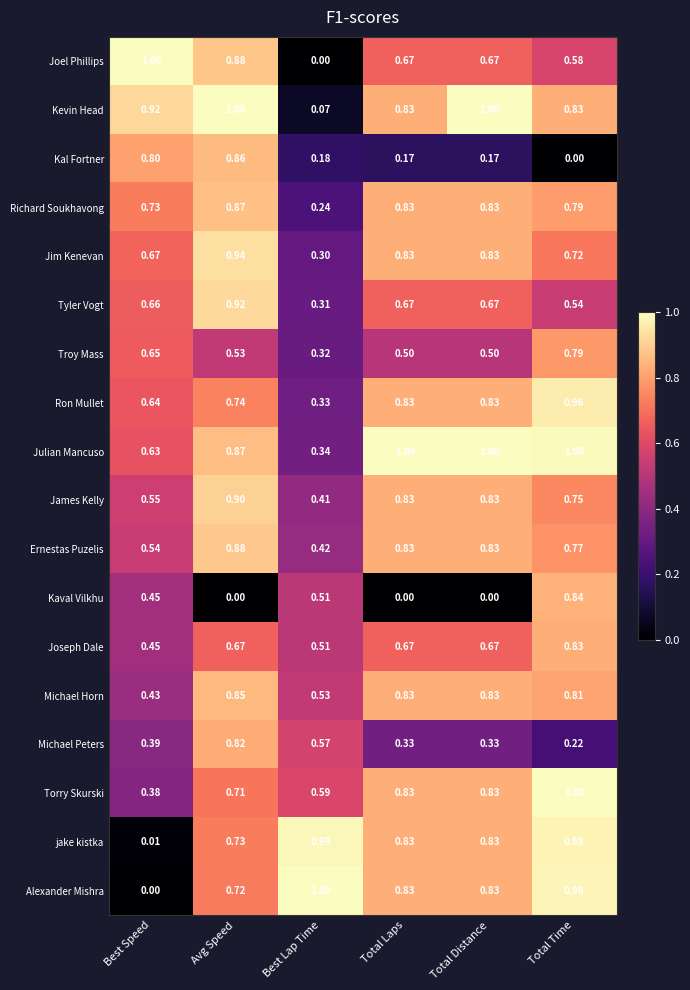

Is the value of Tyler Vogt at Total Distance greater than the value of Ernestas Puzelis at Best Lap Time?

Yes